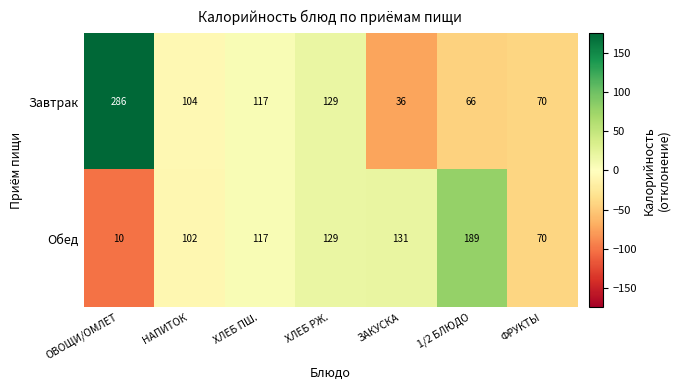

True or false: Завтрак has a value of 129 at ХЛЕБ РЖ..

True